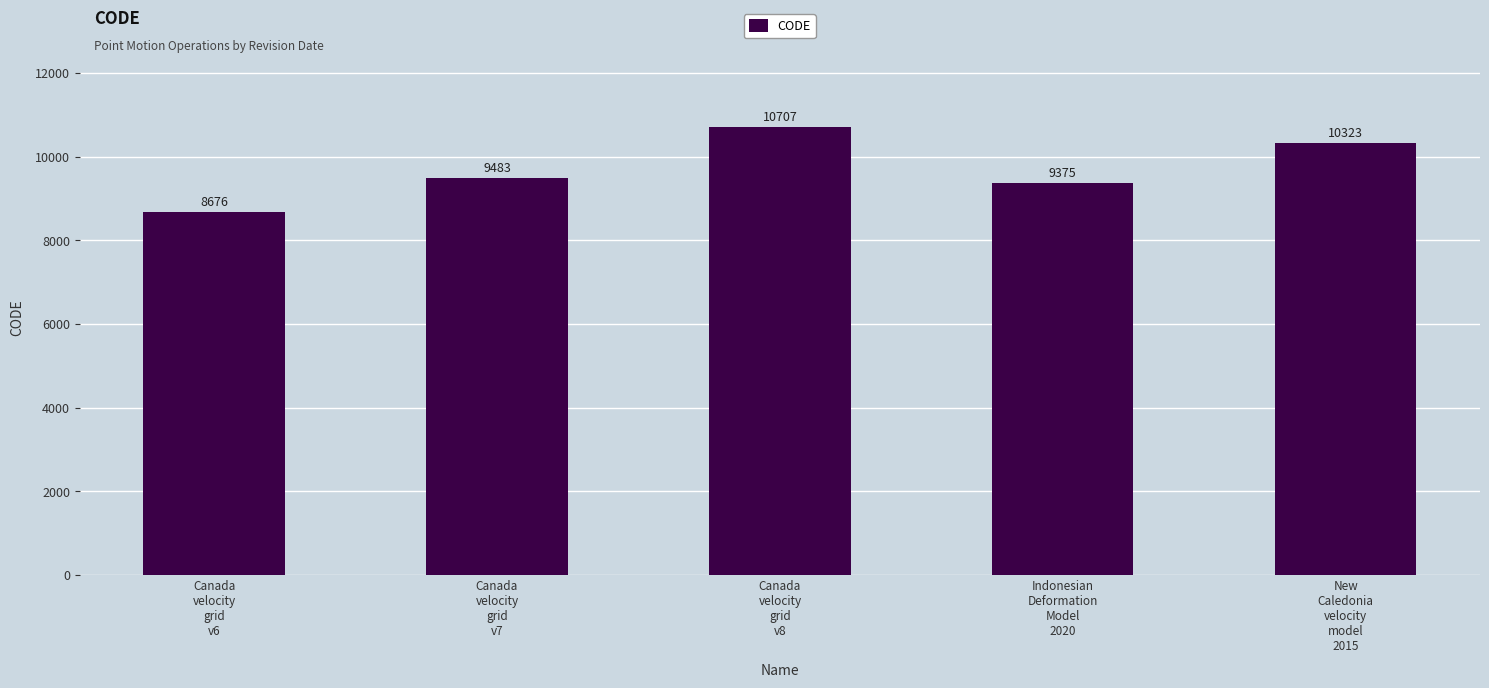

True or false: the data shows 14395 at New
Caledonia
velocity
model
2015.

False